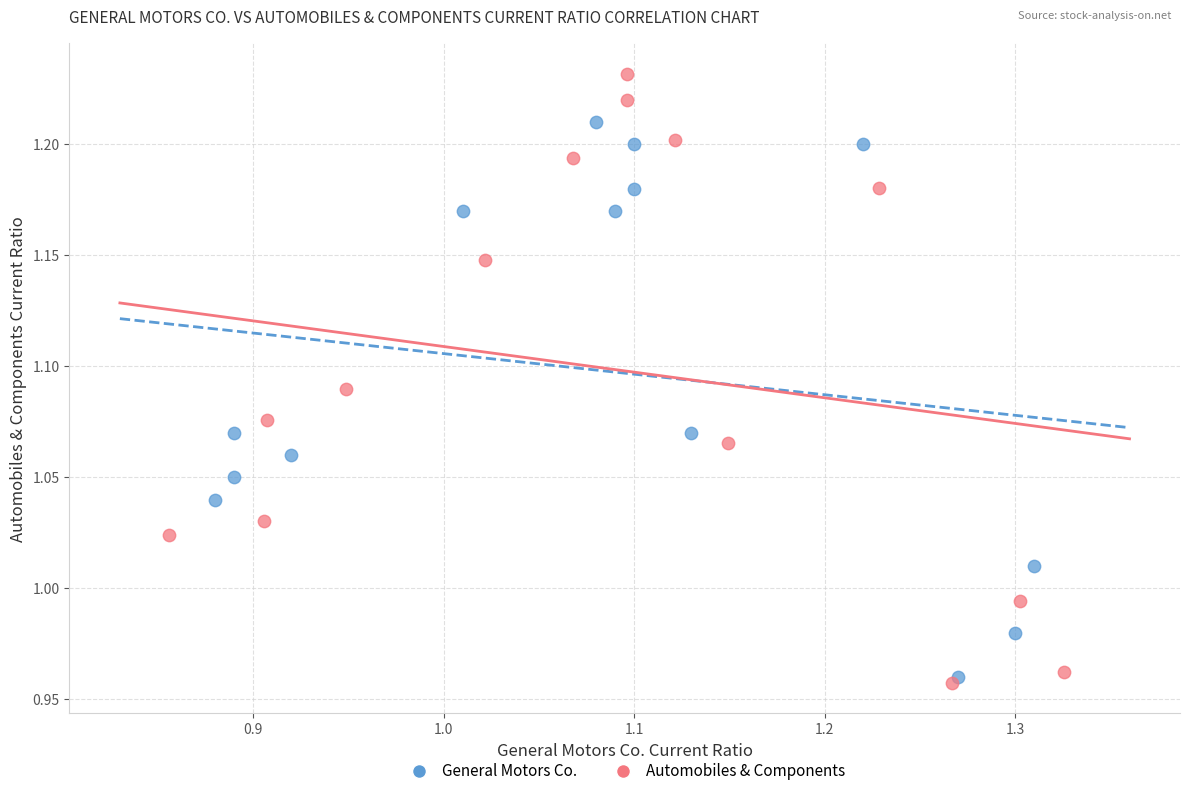

Which series reaches the maximum Y coordinate?

Automobiles & Components